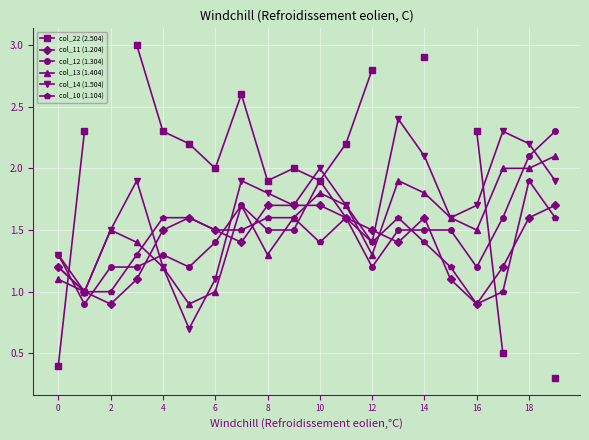

Rank the series by their average value, from highest to lowest.

col_22 (2.504), col_14 (1.504), col_13 (1.404), col_12 (1.304), col_11 (1.204), col_10 (1.104)